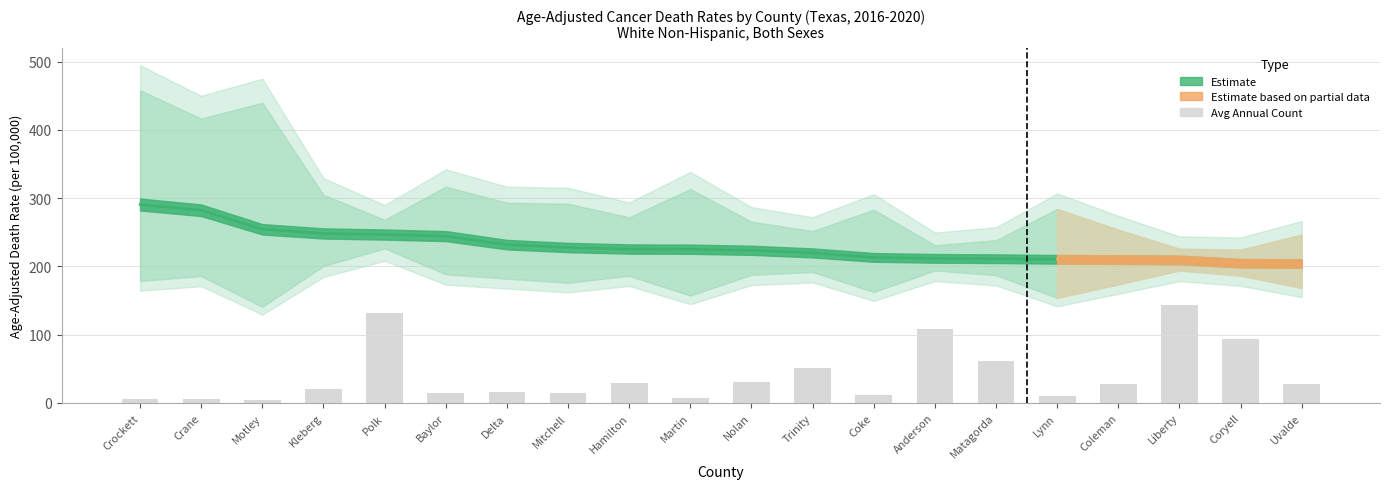

Where is Age_Adjusted_Rate nearest to the value 247?

Polk